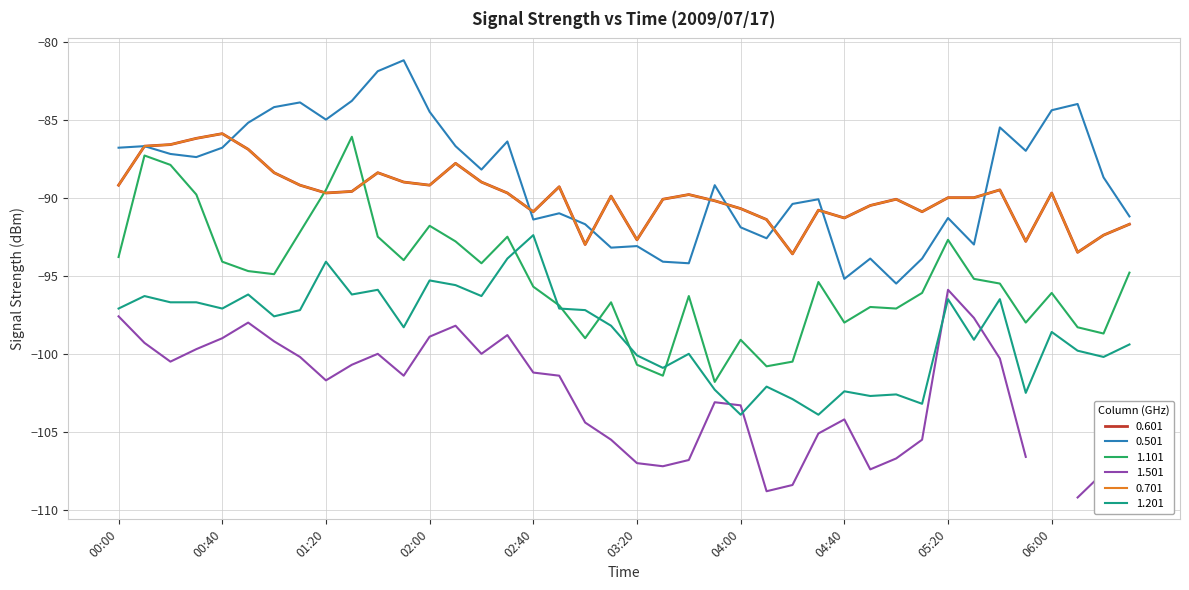

What is the sum of the 0.501 values at 2009/07/17 03:40 and 2009/07/17 02:00?

-178.7